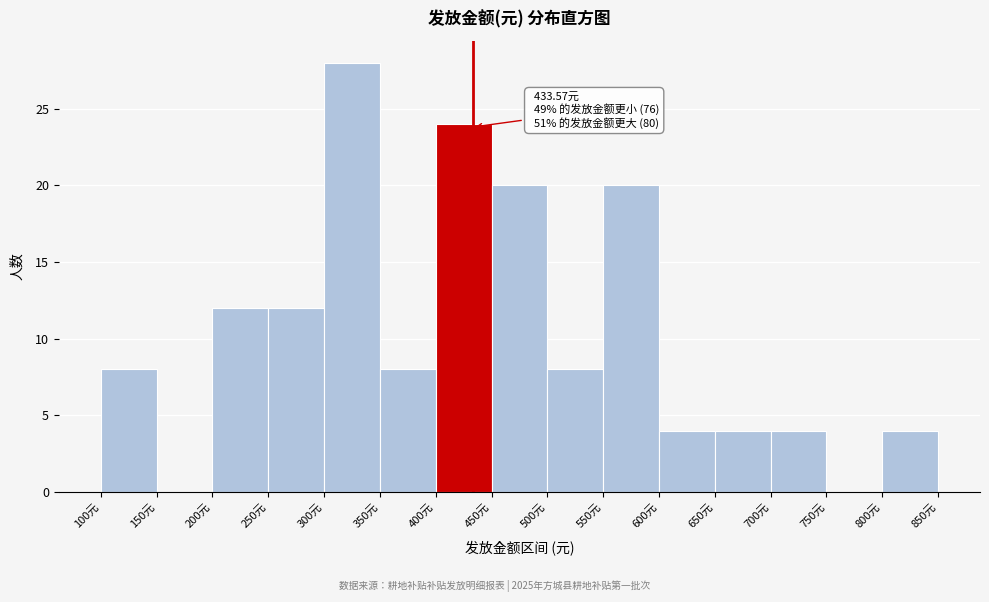

Over which range of the x-axis is the bar tallest?

300 to 350